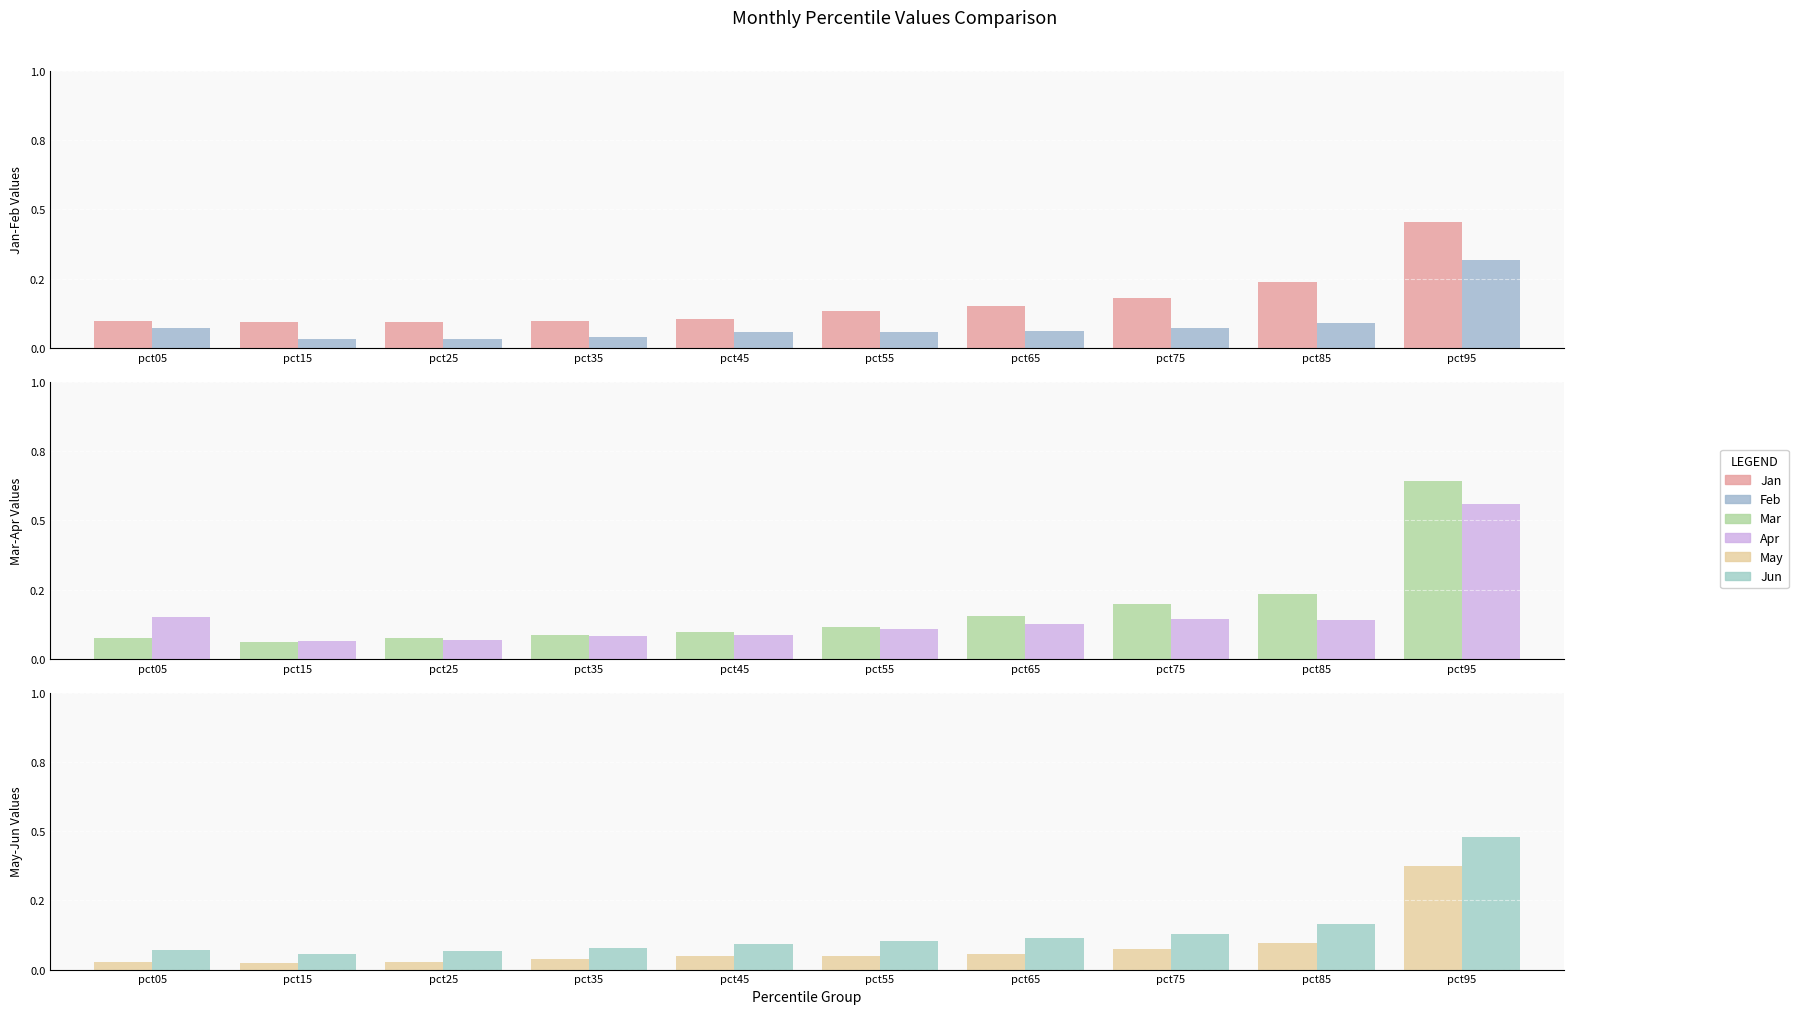

Which category has the highest value across all series?

pct95